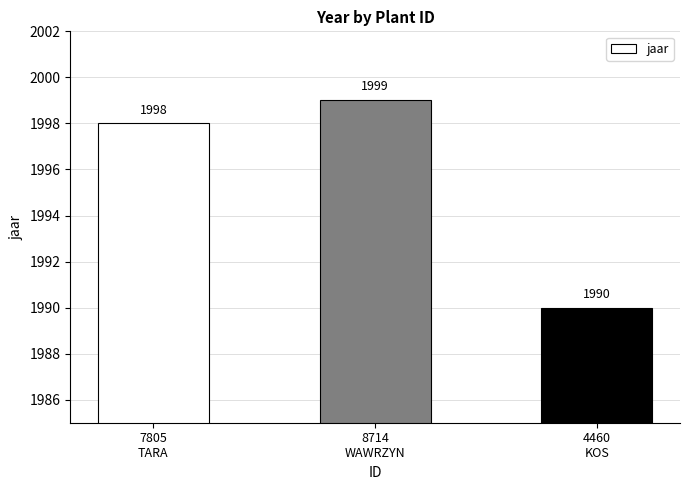

Reading left to right, extract all data points from this chart.

1998	1999	1990